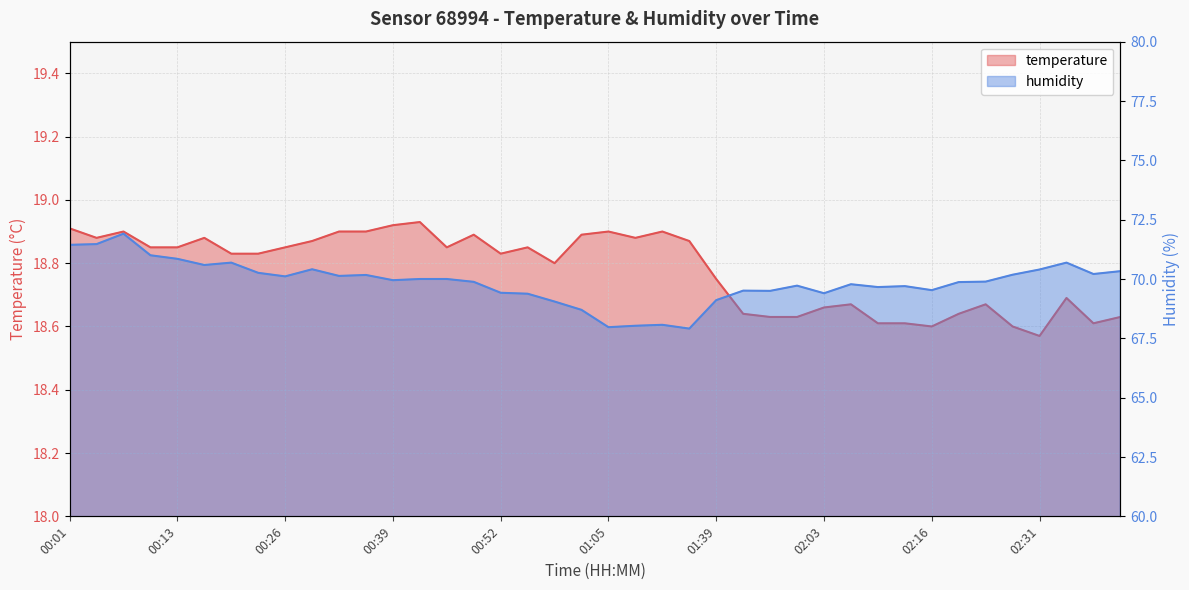

True or false: humidity and temperature cross at least once.

False